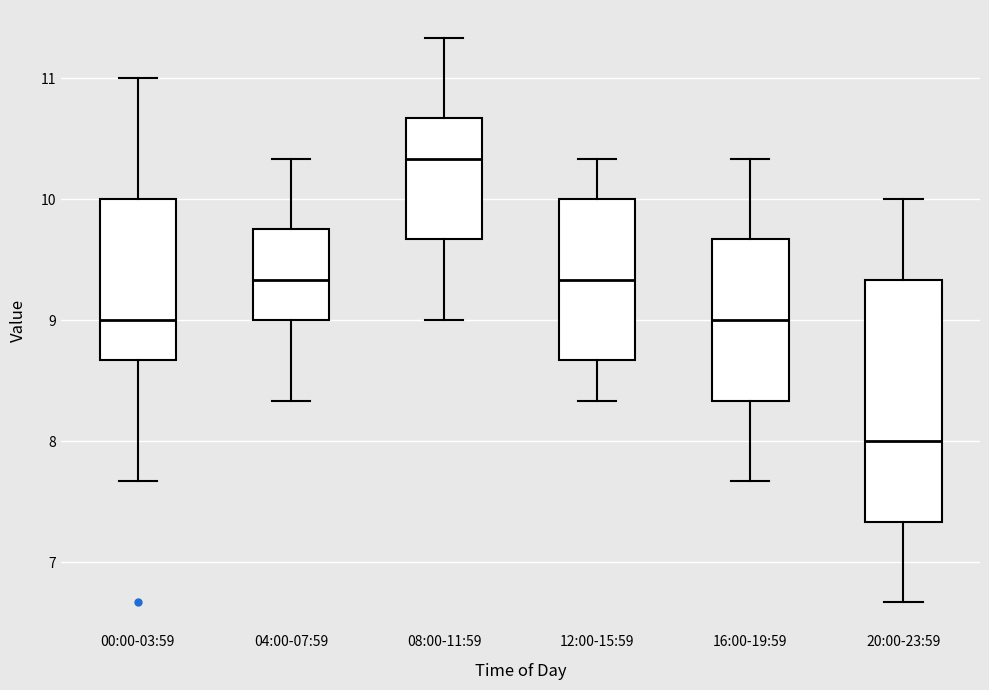

Reading left to right, transcribe this box plot: for each box, give where its median line is, the range the box spans, and where its two whiskers end, as read against the y-axis. The values are not printed on the chart, so give them approximately, as read against the axis.

00:00-03:59: median 9.0, box 8.7 to 10.0, whiskers 7.7 to 11.0
04:00-07:59: median 9.3, box 9.0 to 9.8, whiskers 8.3 to 10.3
08:00-11:59: median 10.3, box 9.7 to 10.7, whiskers 9.0 to 11.3
12:00-15:59: median 9.3, box 8.7 to 10.0, whiskers 8.3 to 10.3
16:00-19:59: median 9.0, box 8.3 to 9.7, whiskers 7.7 to 10.3
20:00-23:59: median 8.0, box 7.3 to 9.3, whiskers 6.7 to 10.0